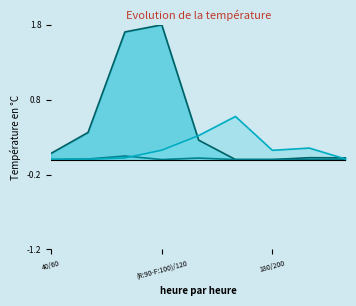

What is the difference between the highest and lowest values at (R:90-F:100)/120?

1.8